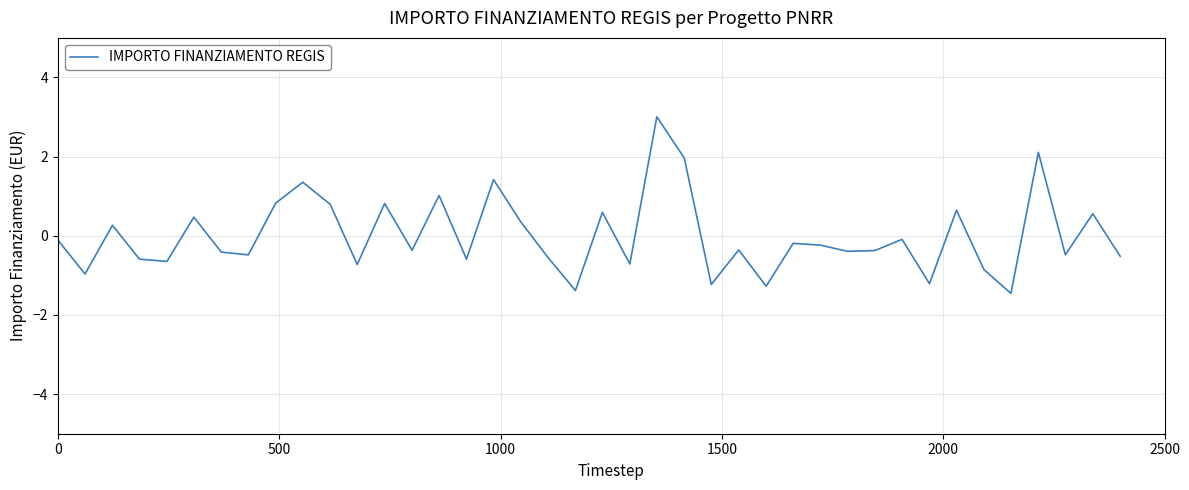

What is the minimum value shown in the chart?

-1.5